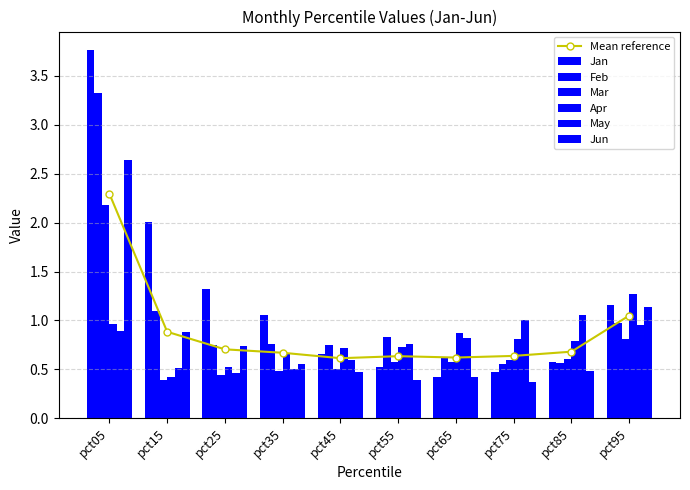

Where is Jun nearest to the value 1?

pct15